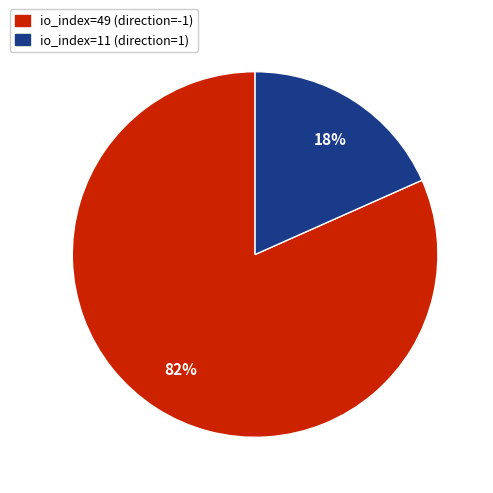

What percentage is the io_index=11 (direction=1) slice, to the nearest percent?

18%